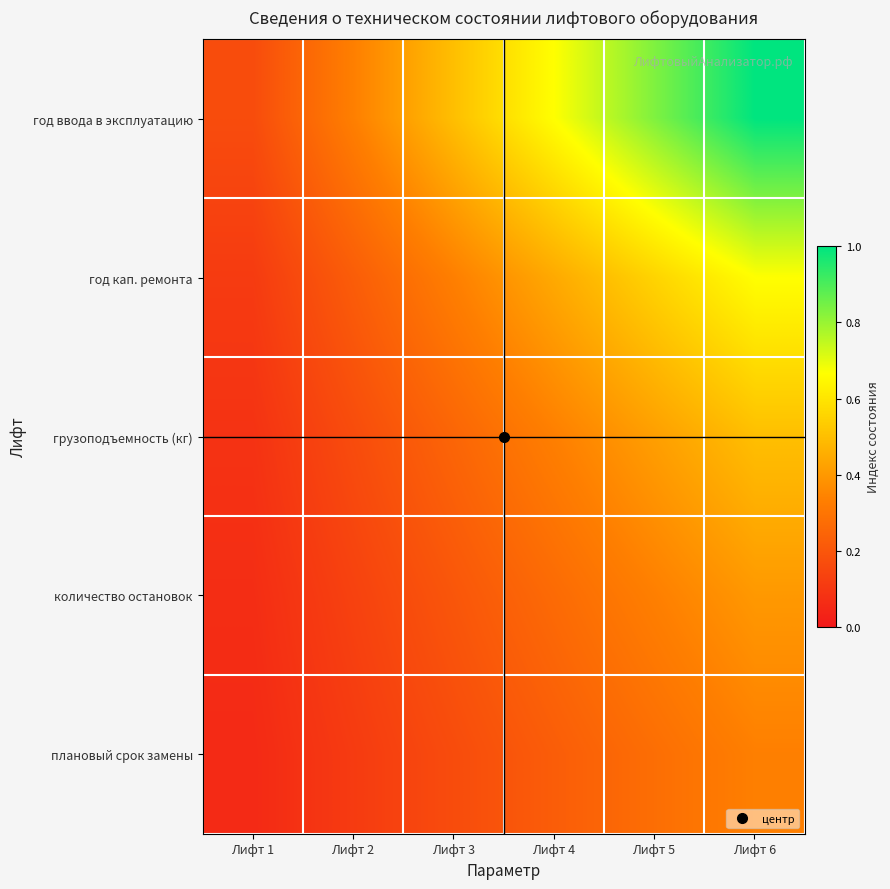

Reading right to left, transcribe all the data shown in this chart.

год ввода в эксплуатацию: Лифт 6=1.0	Лифт 5=0.8	Лифт 4=0.7	Лифт 3=0.5	Лифт 2=0.3	Лифт 1=0.2
год кап. ремонта: Лифт 6=0.7	Лифт 5=0.6	Лифт 4=0.4	Лифт 3=0.3	Лифт 2=0.2	Лифт 1=0.1
грузоподъемность (кг): Лифт 6=0.5	Лифт 5=0.4	Лифт 4=0.3	Лифт 3=0.2	Лифт 2=0.2	Лифт 1=0.1
количество остановок: Лифт 6=0.4	Лифт 5=0.3	Лифт 4=0.3	Лифт 3=0.2	Лифт 2=0.1	Лифт 1=0.1
плановый срок замены: Лифт 6=0.3	Лифт 5=0.3	Лифт 4=0.2	Лифт 3=0.2	Лифт 2=0.1	Лифт 1=0.1